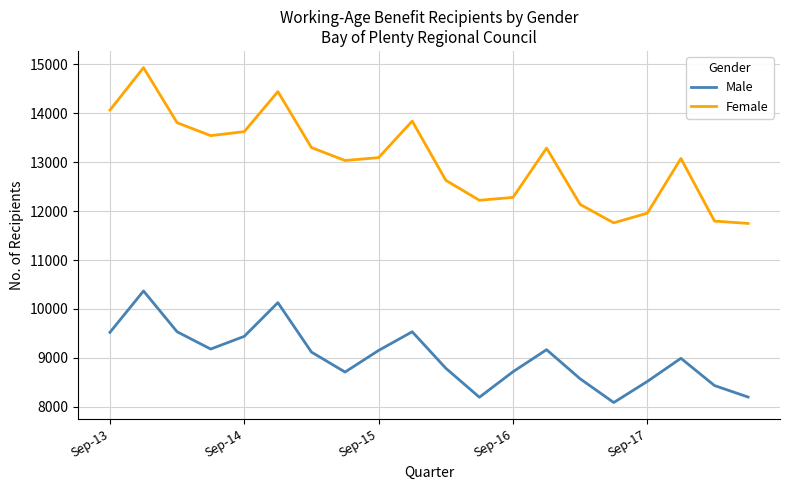

List the series in order of their peak value, highest first.

Female, Male